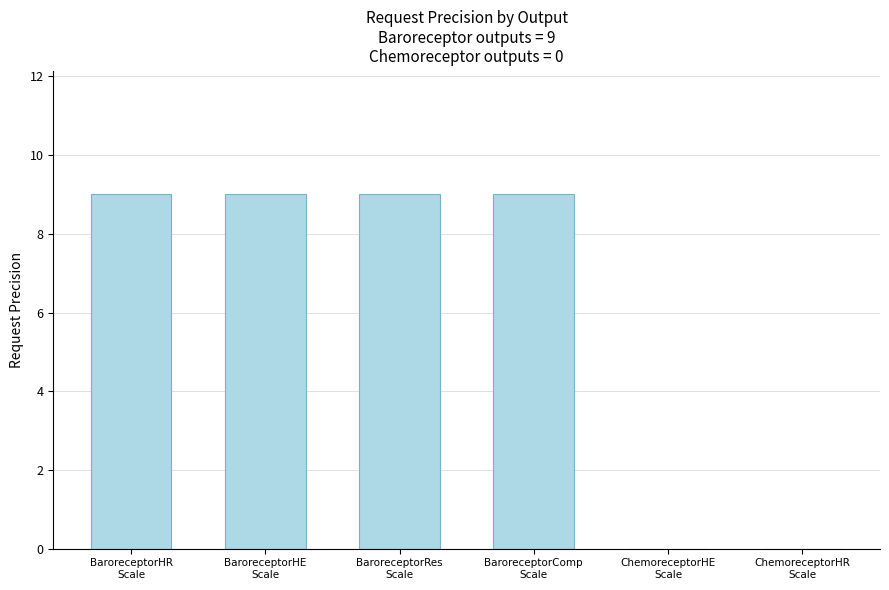

Reading right to left, list all the values displayed in this chart.

0	0	9	9	9	9